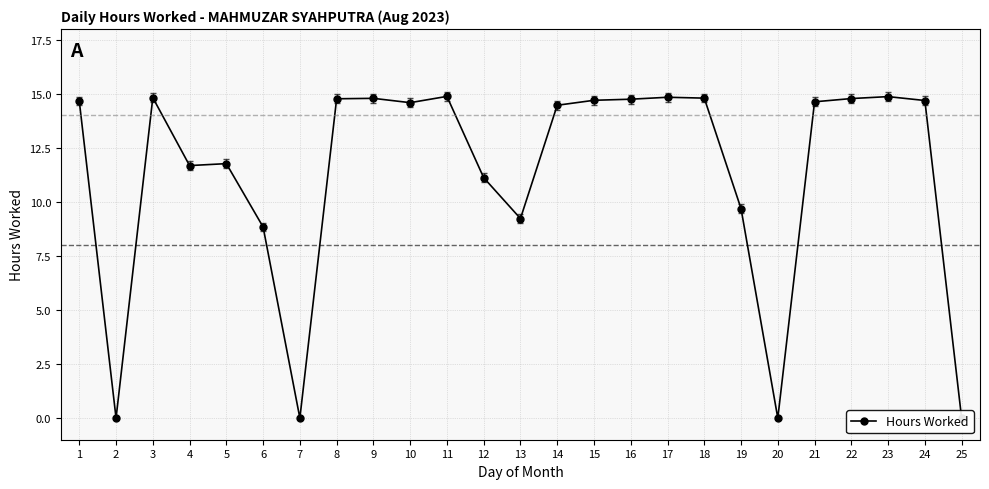

What is the value of the 1st point from the left?

14.7